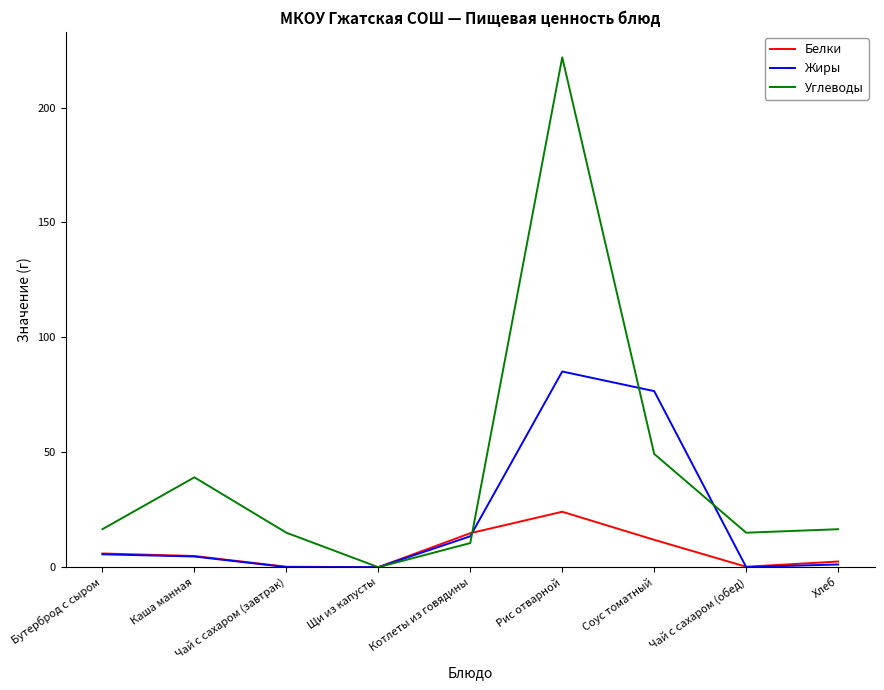

What is the total value across all series at Бутерброд с сыром?

28.1